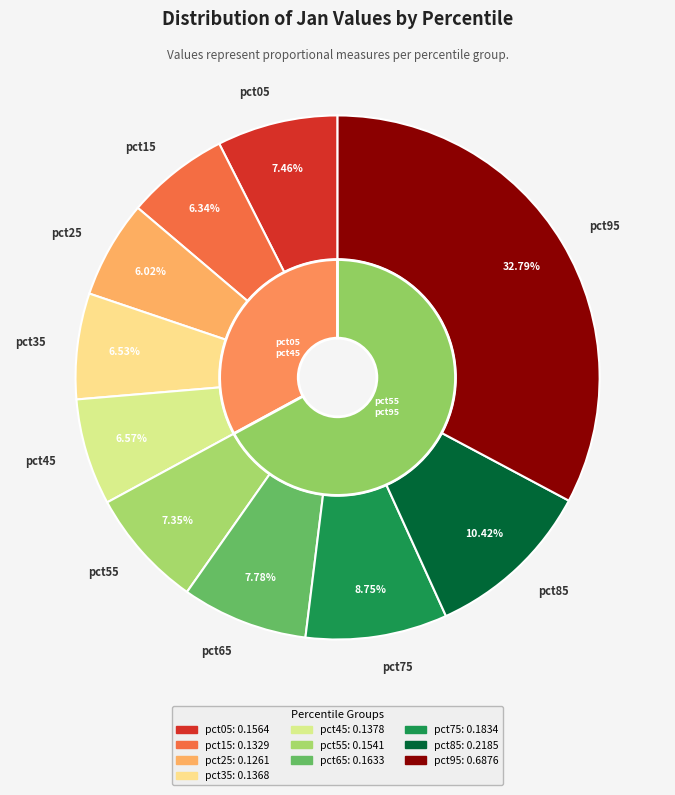

Is it true that pct25 is 1% of the pie?

False